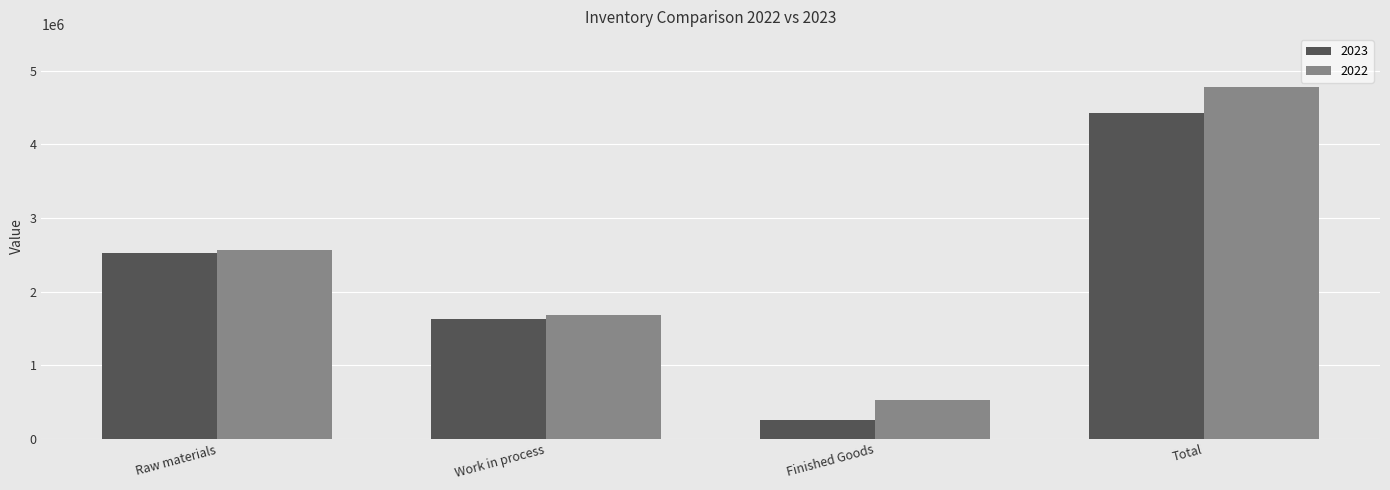

What position from the right is Finished Goods?

2